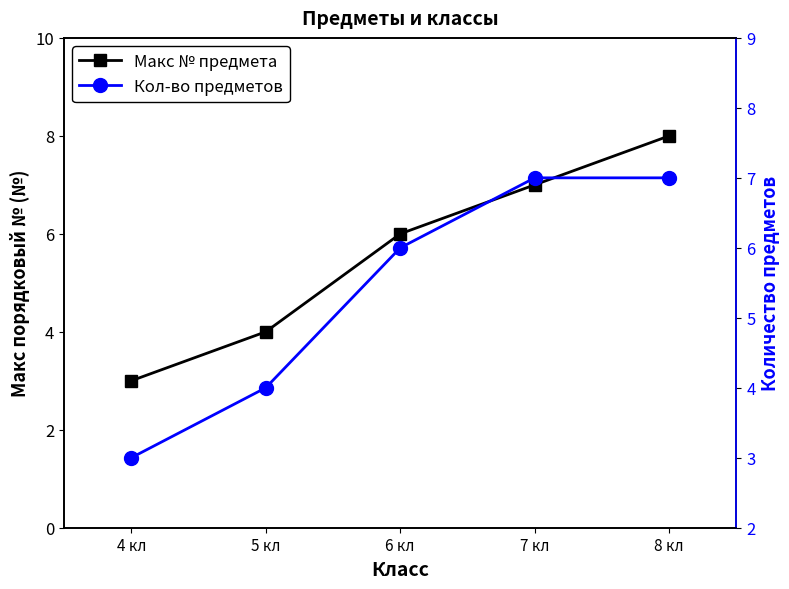

At which label is Кол-во предметов closest to 5?

5 кл